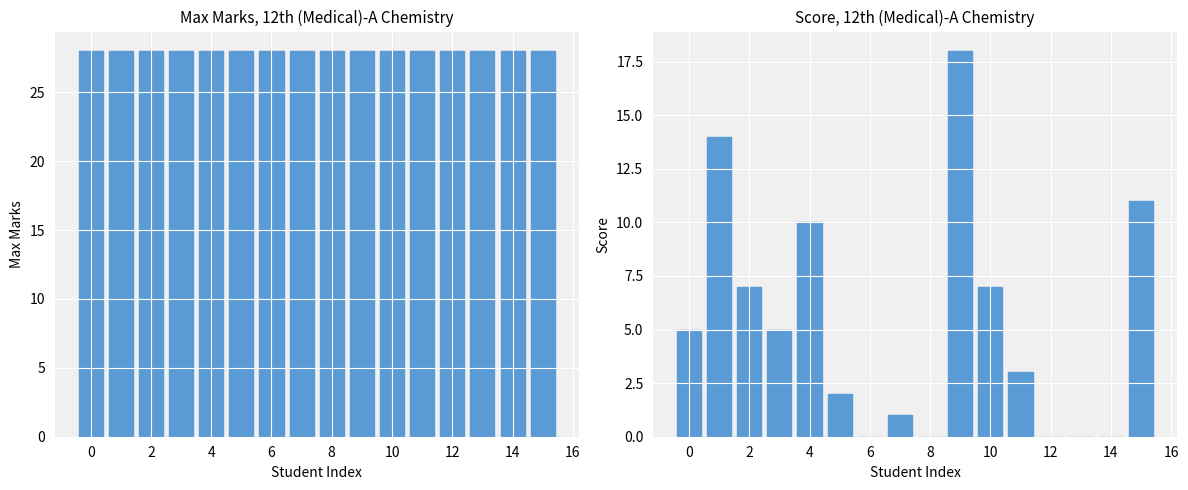

Which series has the largest total across all categories?

Max